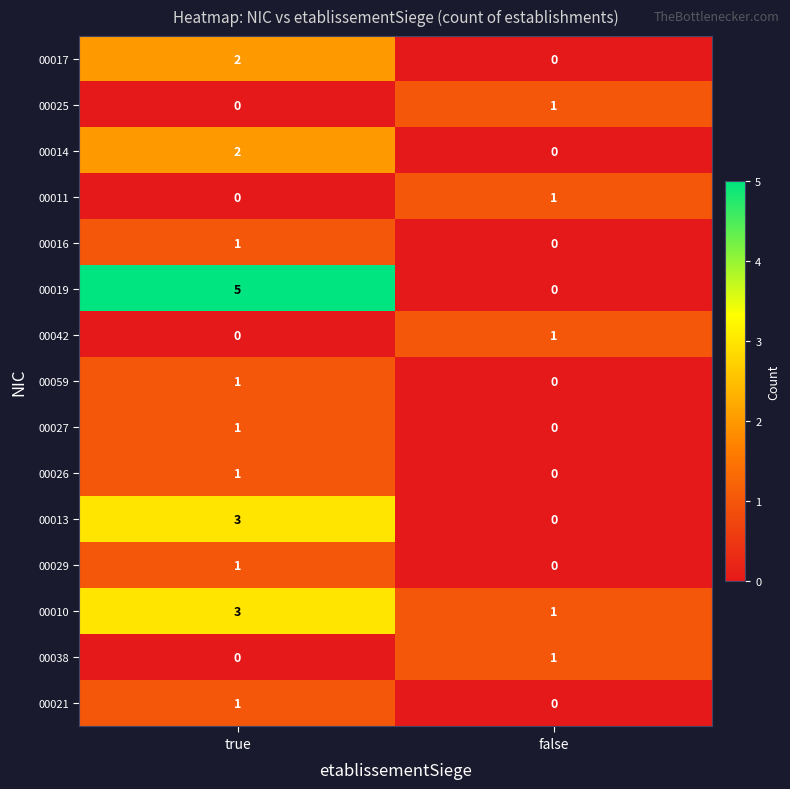

Which series has the largest range (max minus min)?

00019